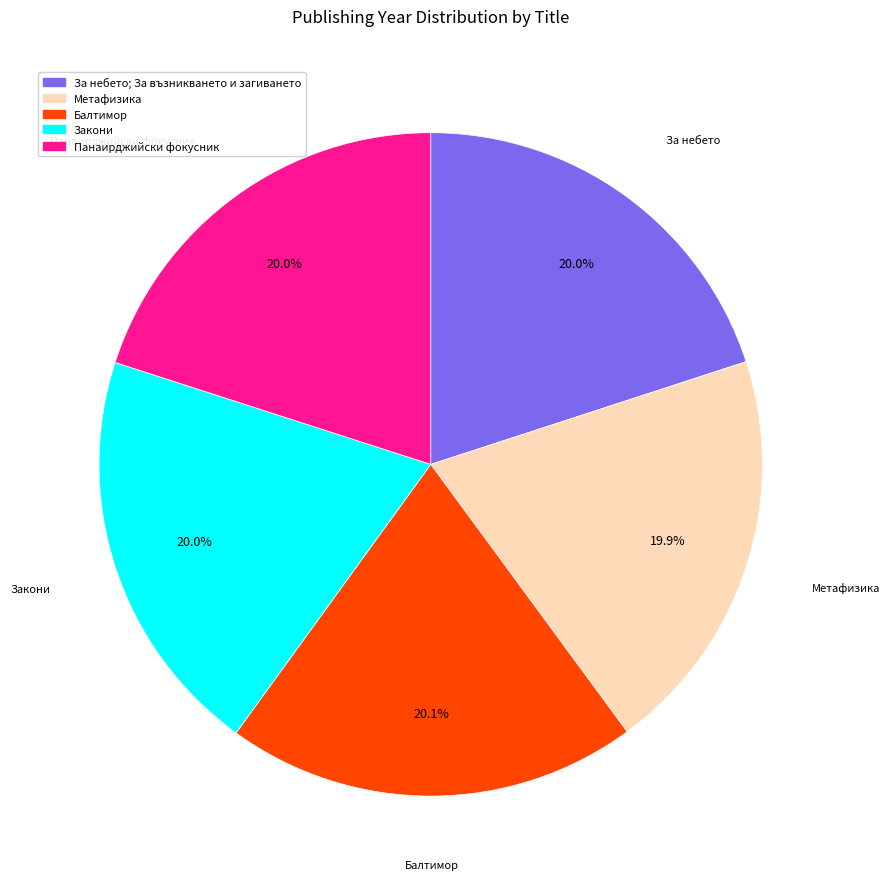

To the nearest percent, what percentage of the pie is Балтимор?

20%